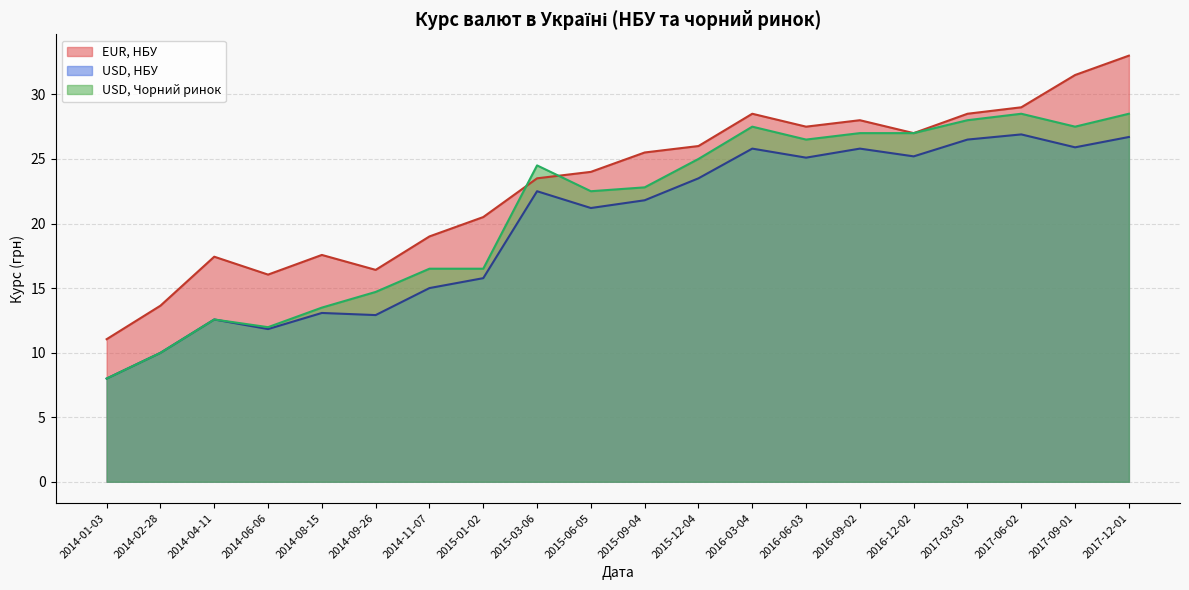

The USD, НБУ series shows 26.1 at 2014-11-07. True or false?

False